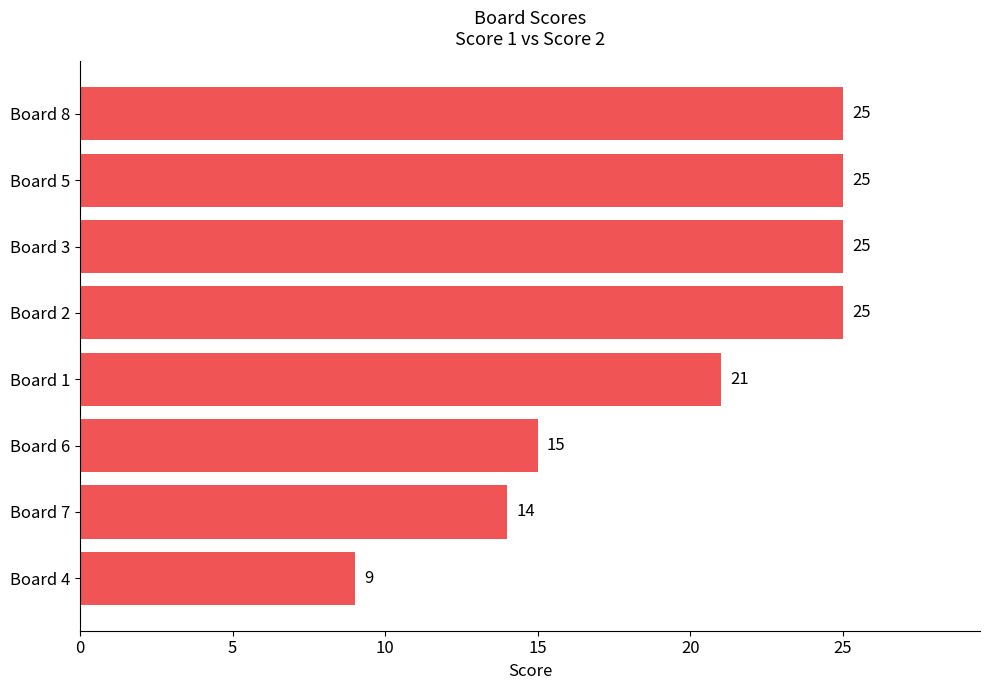

At which label is the value closest to 17?

Board 6